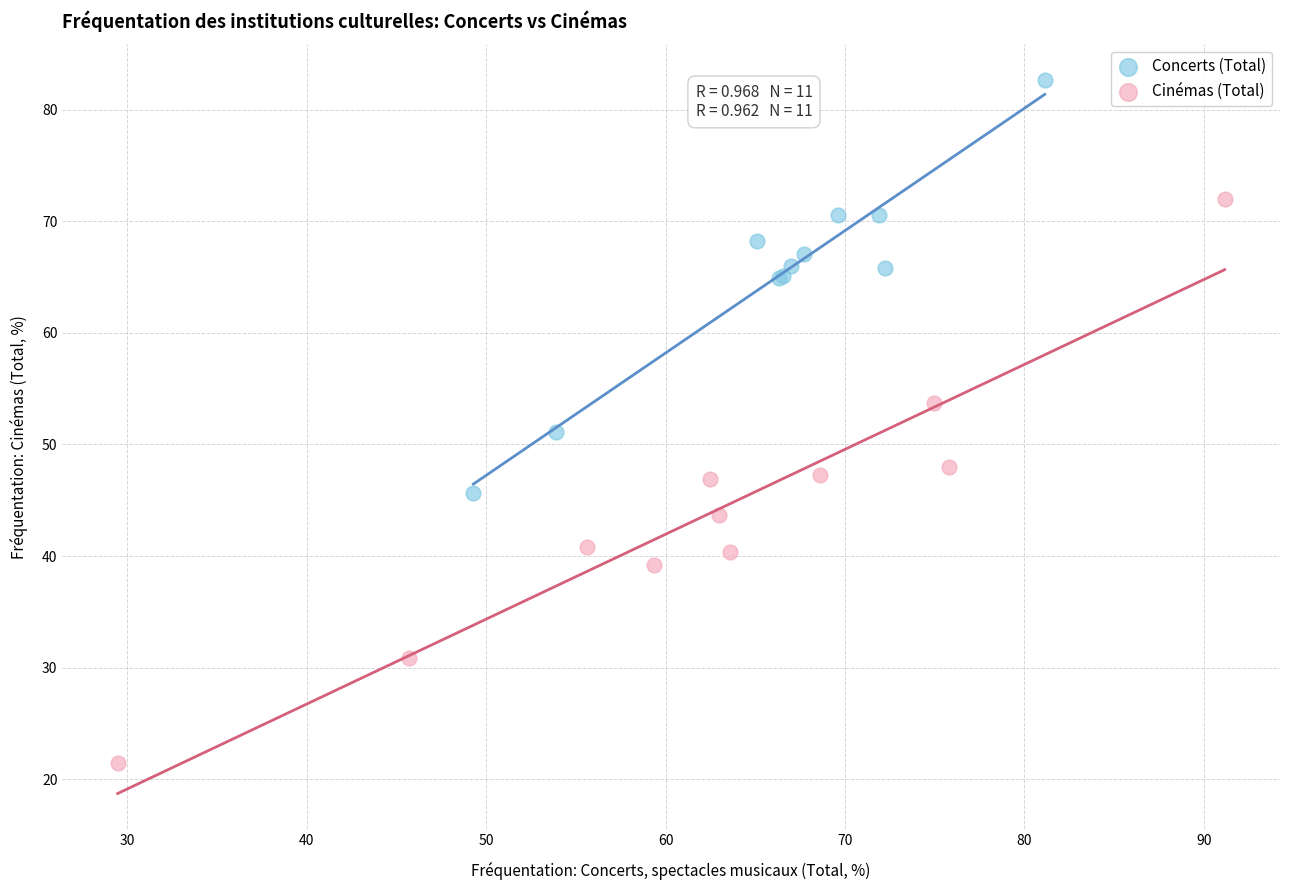

Which series has the widest spread of Y values?

Cinémas (Total)